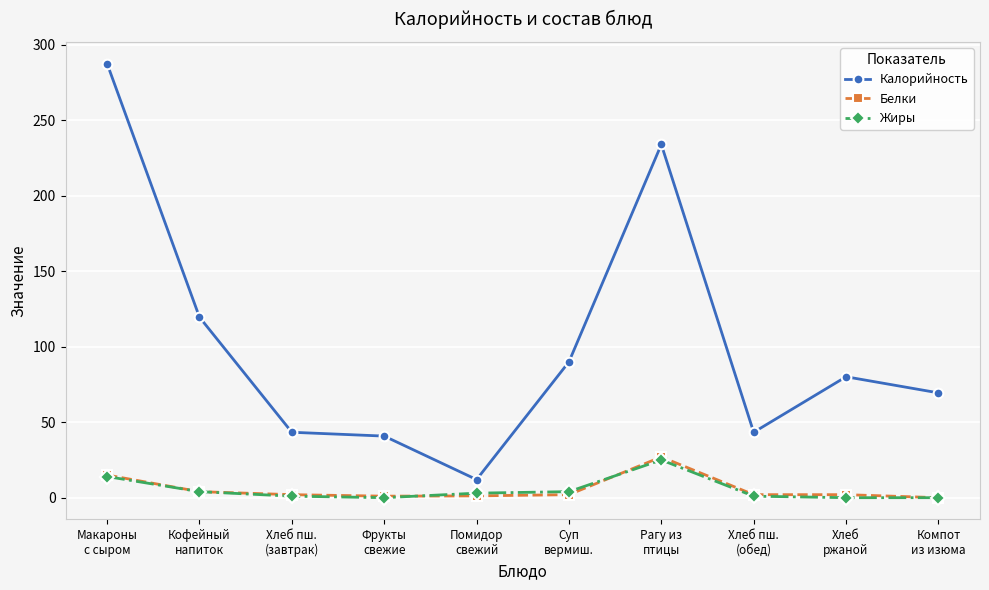

What is the label of the 8th point from the left?

Хлеб пш.
(обед)